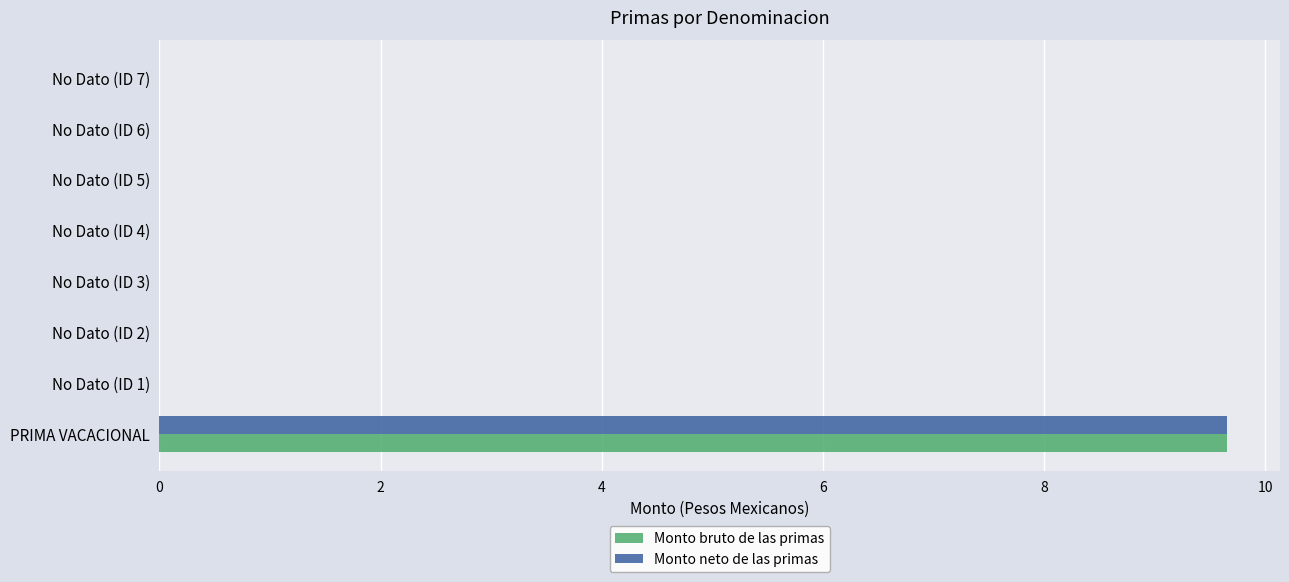

At which category is the sum across all series the highest?

PRIMA VACACIONAL